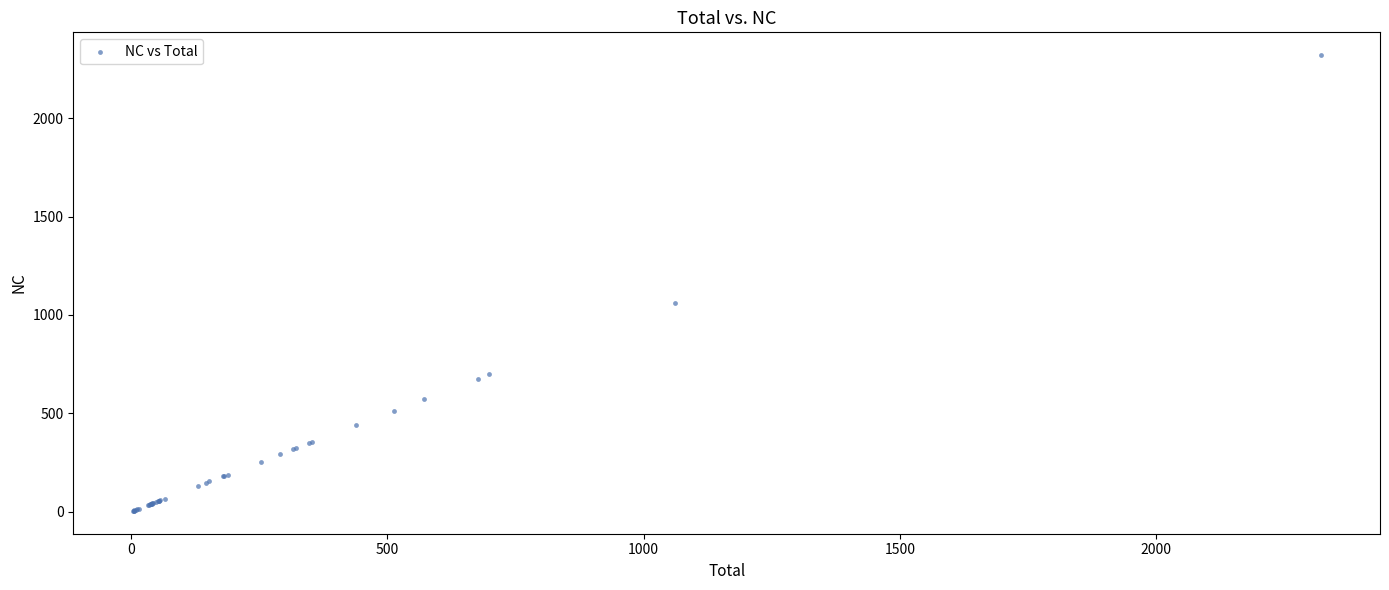

What Y value in the scatter plot is closest to 1161?

1060.7